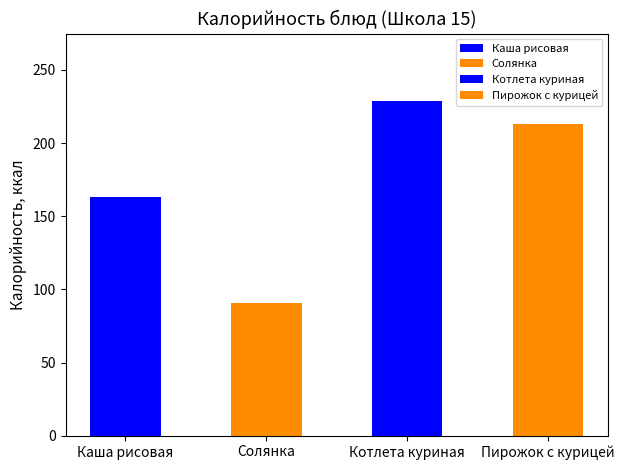

Does the chart contain stacked bars?

No